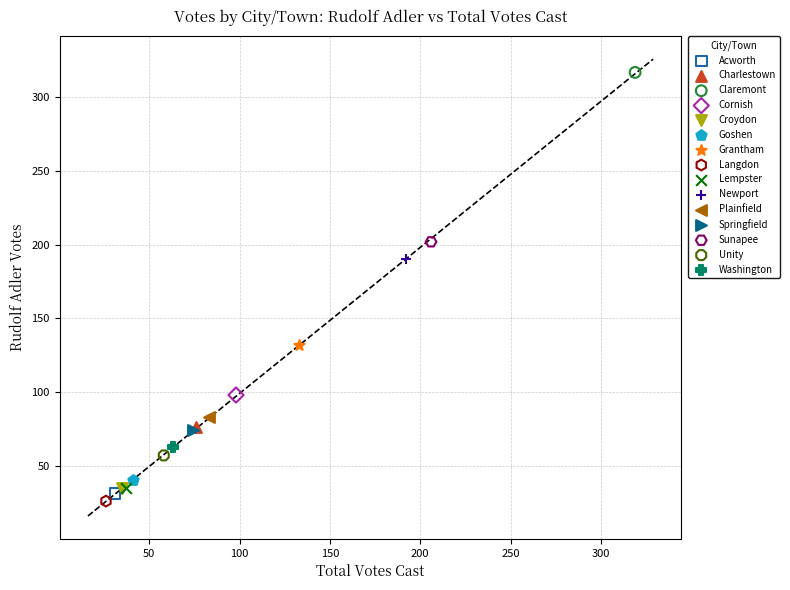

What are all the series names shown in the legend?

Acworth, Charlestown, Claremont, Cornish, Croydon, Goshen, Grantham, Langdon, Lempster, Newport, Plainfield, Springfield, Sunapee, Unity, Washington